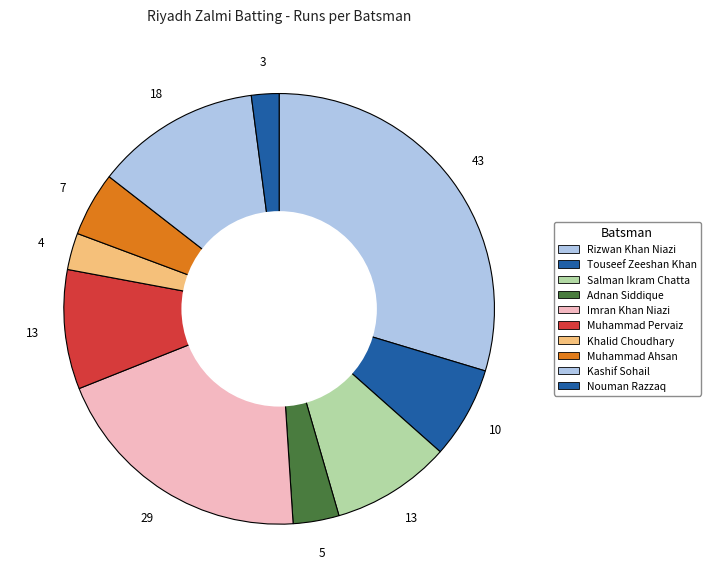

How many segments does this pie chart have?

10